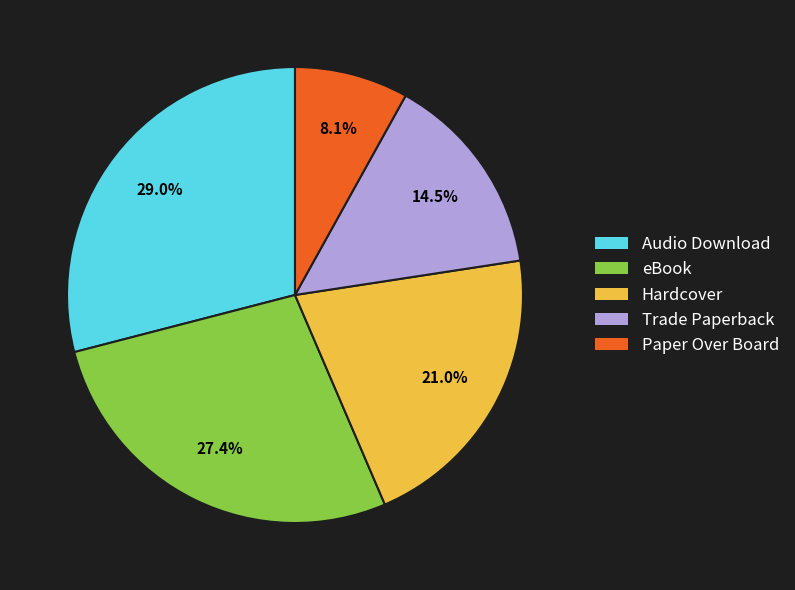

Approximately how many times larger is the value at Audio Download compared to Trade Paperback?

2.0